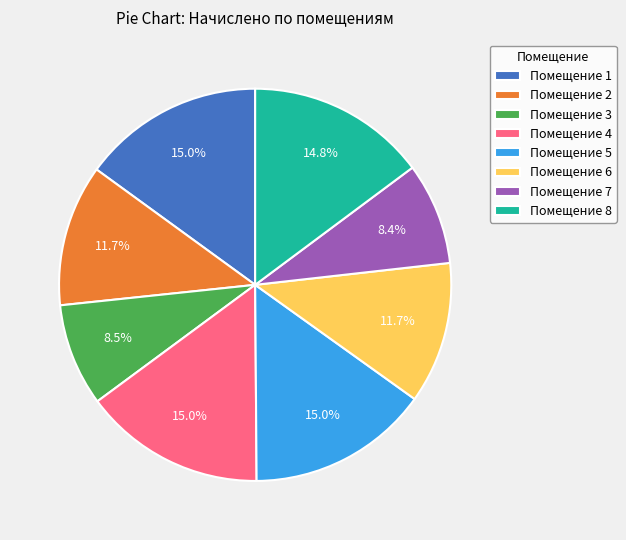

To the nearest percent, what is the difference between the largest and smallest slice percentages?

7%